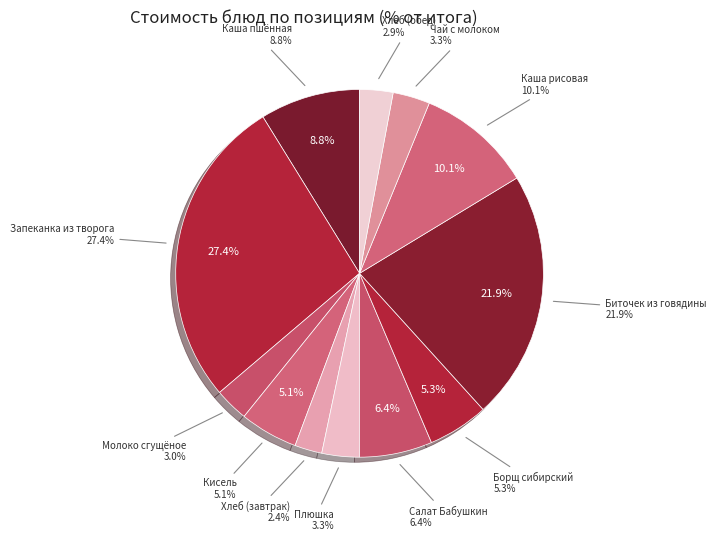

Which category has the biggest portion of the pie?

Запеканка из творога